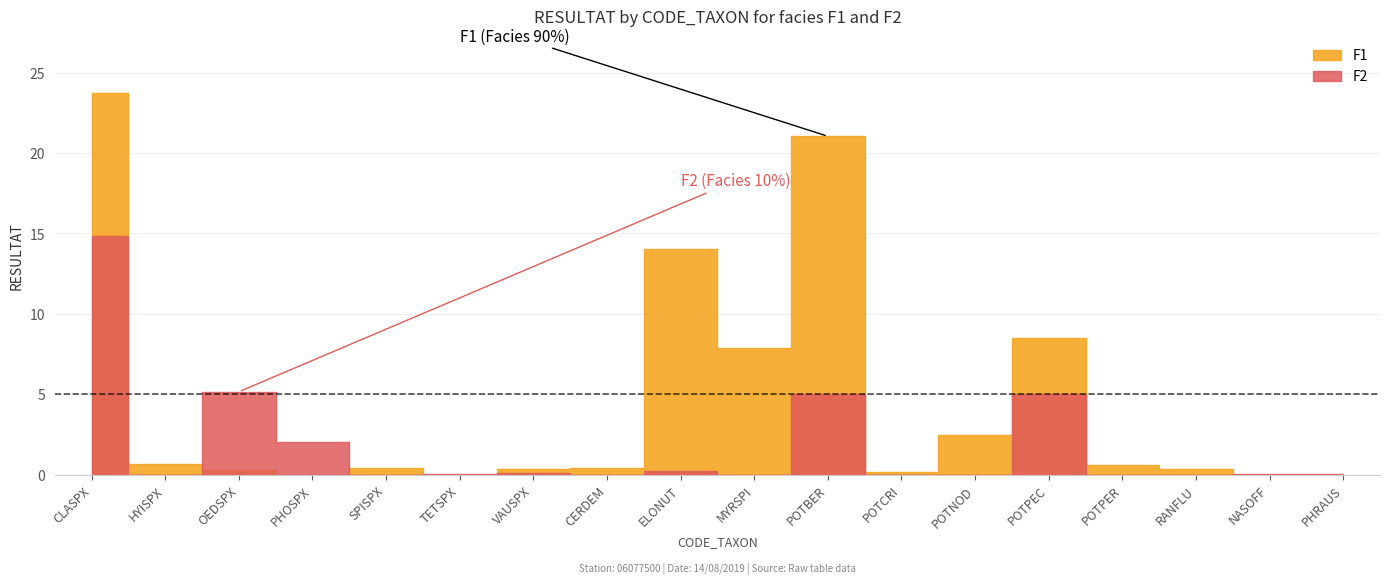

Where is the first local minimum for F2?

HYISPX